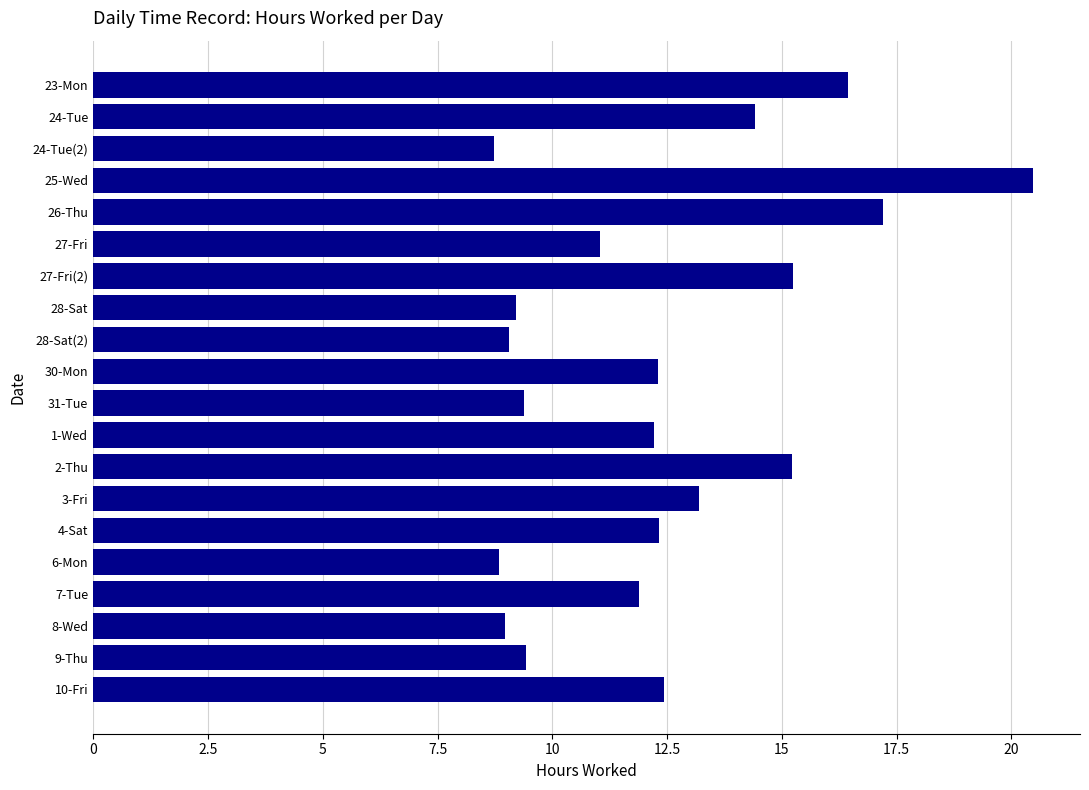

How many data points are less than 12?

9